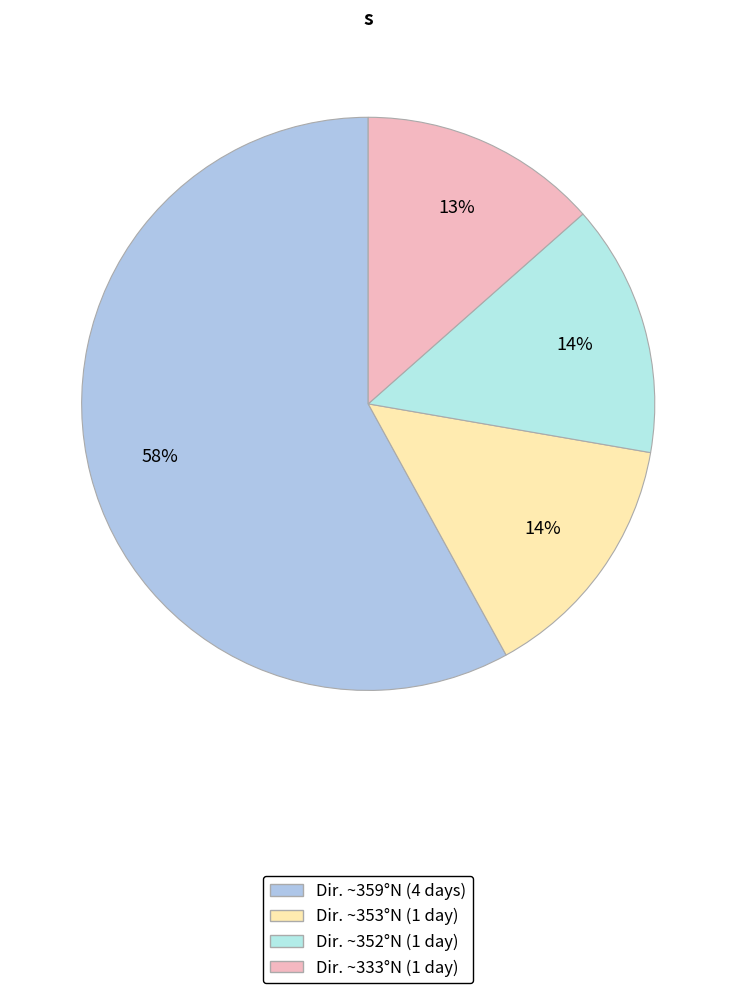

To the nearest percent, what is the average slice percentage?

25%